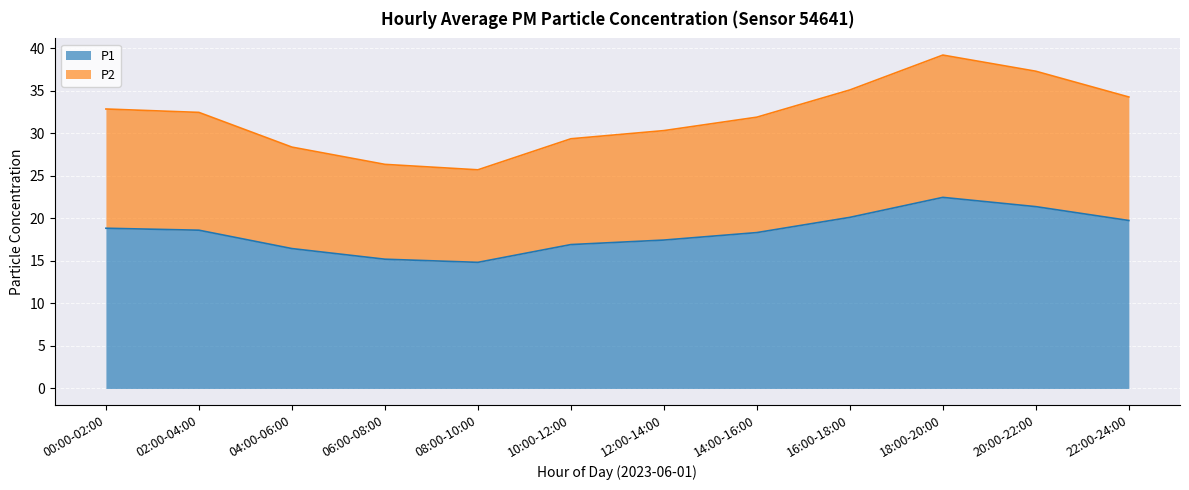

At which category does the chart reach its minimum across all series?

08:00-10:00